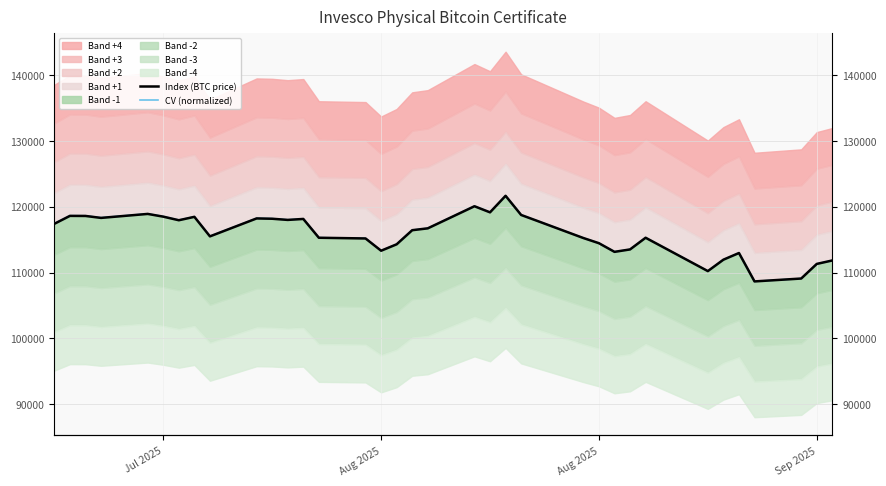

What is the minimum value for CV (normalized)?

108649.1